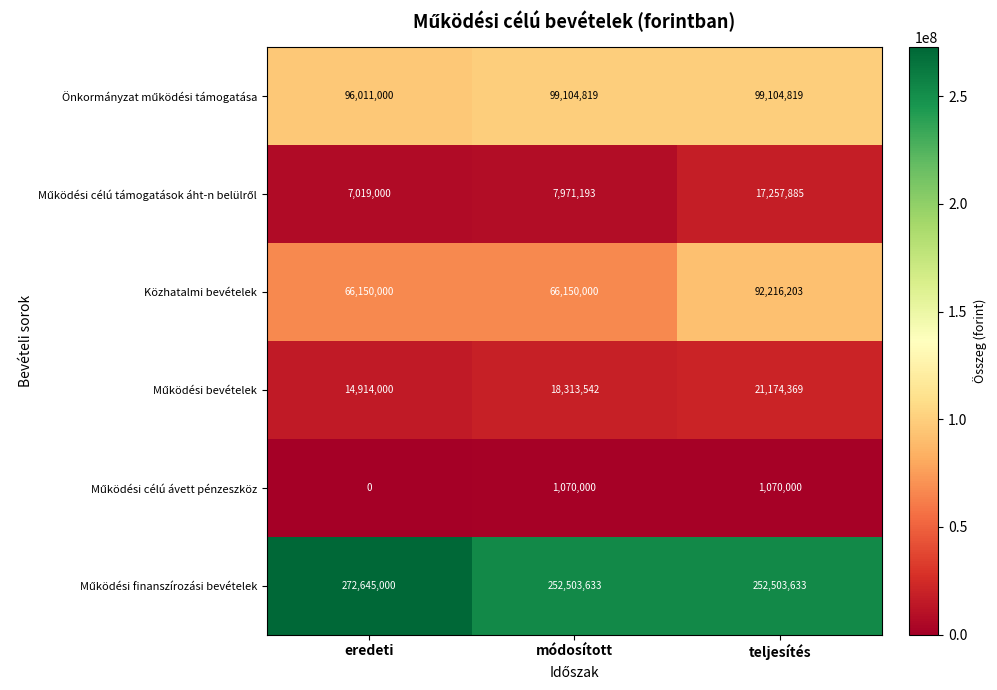

Which series changed the most between eredeti and teljesítés?

Közhatalmi bevételek